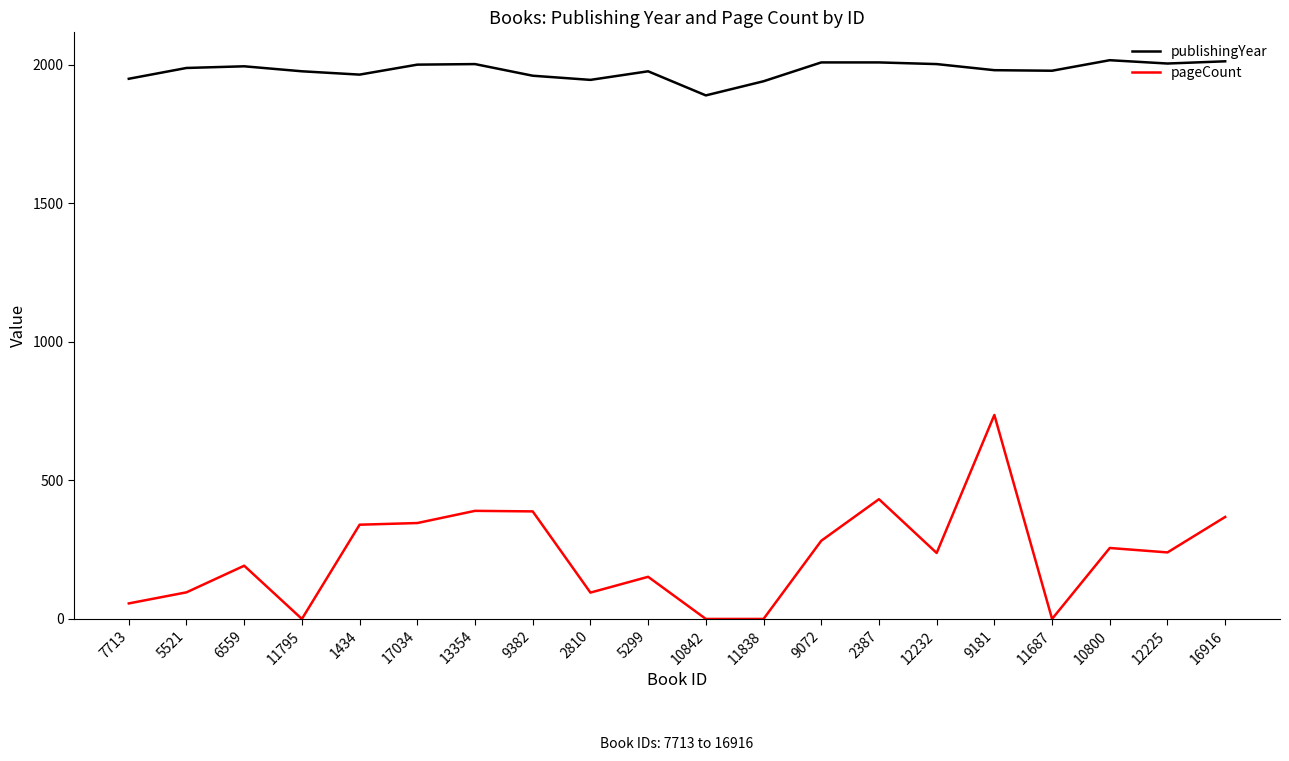

At 2387, list the series in order from smallest to largest.

pageCount, publishingYear